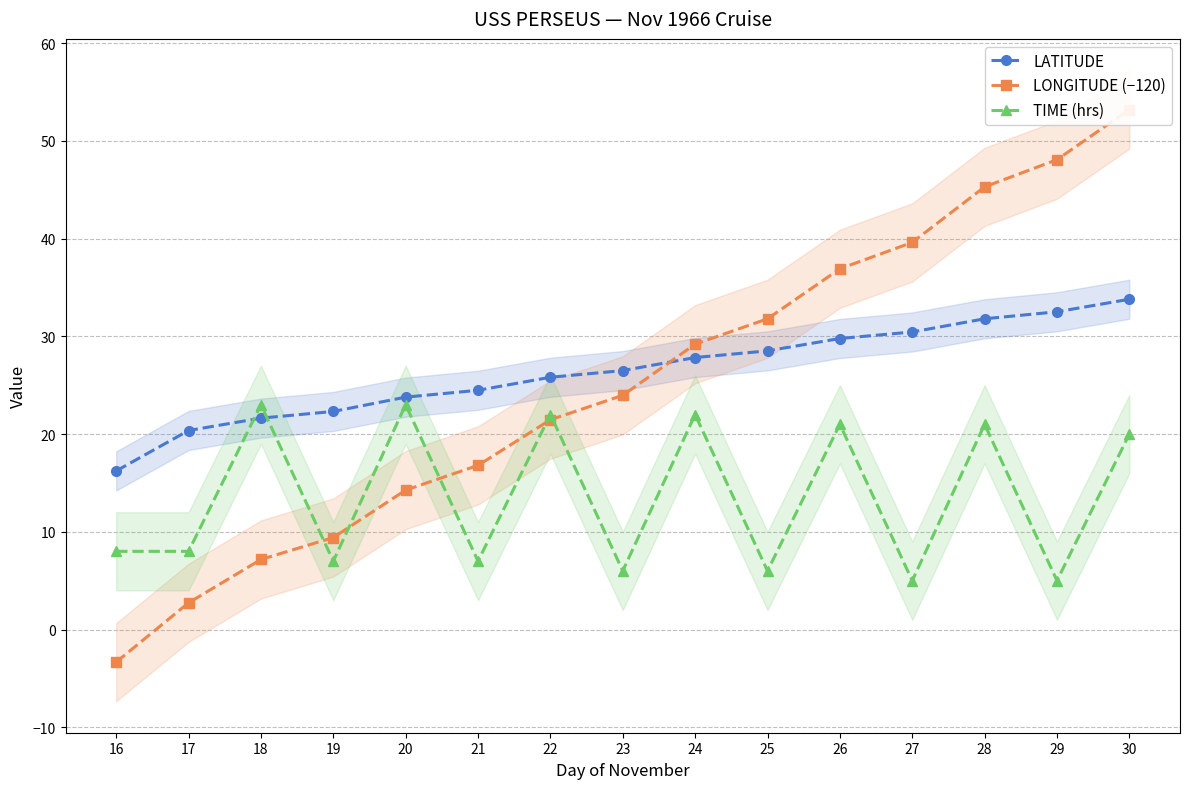

Reading left to right, extract all data points from this chart.

LATITUDE: 16.2	20.4	21.6	22.3	23.8	24.5	25.8	26.5	27.8	28.5	29.8	30.4	31.8	32.5	33.8
LONGITUDE (−120): -3.3	2.7	7.2	9.4	14.3	16.8	21.5	24.0	29.2	31.8	36.9	39.6	45.3	48.1	53.2
TIME (hrs): 8.0	8.0	23.0	7.0	23.0	7.0	22.0	6.0	22.0	6.0	21.0	5.0	21.0	5.0	20.0